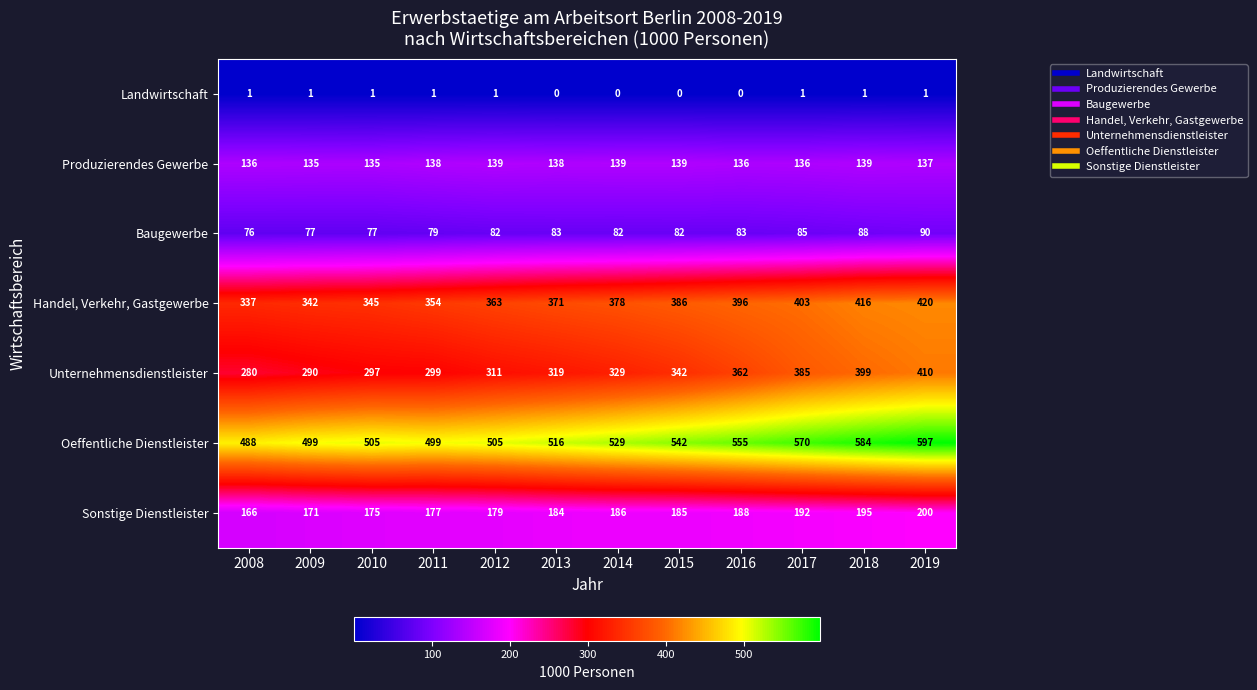

The Oeffentliche Dienstleister series shows 529 at 2014. True or false?

True